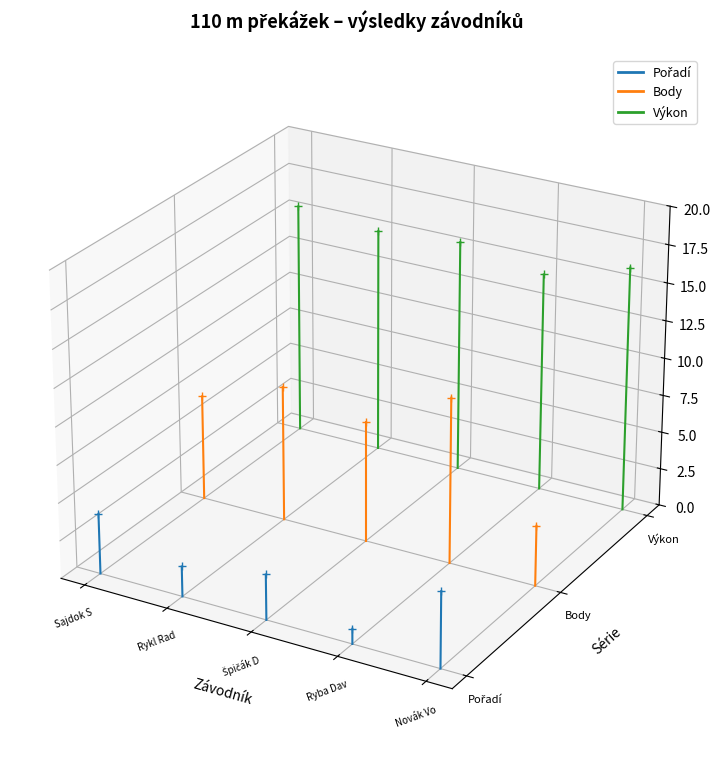

The Body series shows -0.0 at Sajdok S. True or false?

False